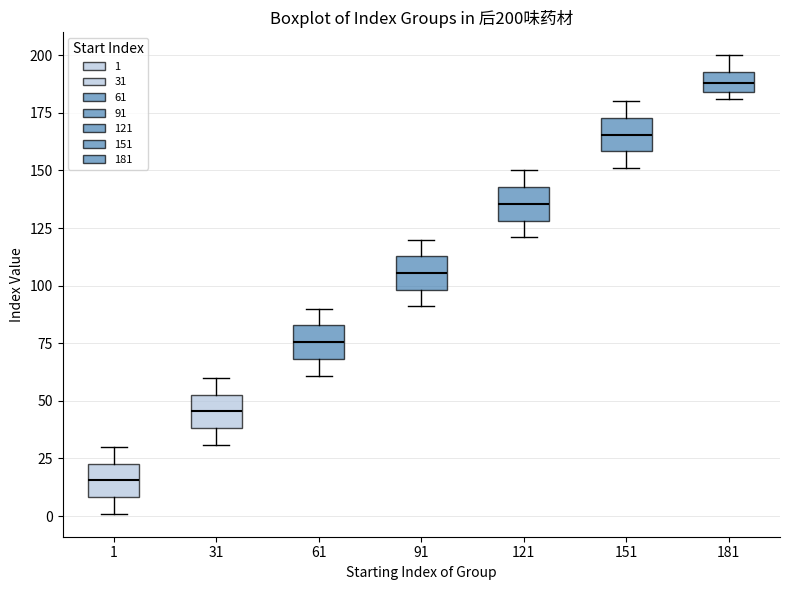

Which box's median line is the lowest?

1